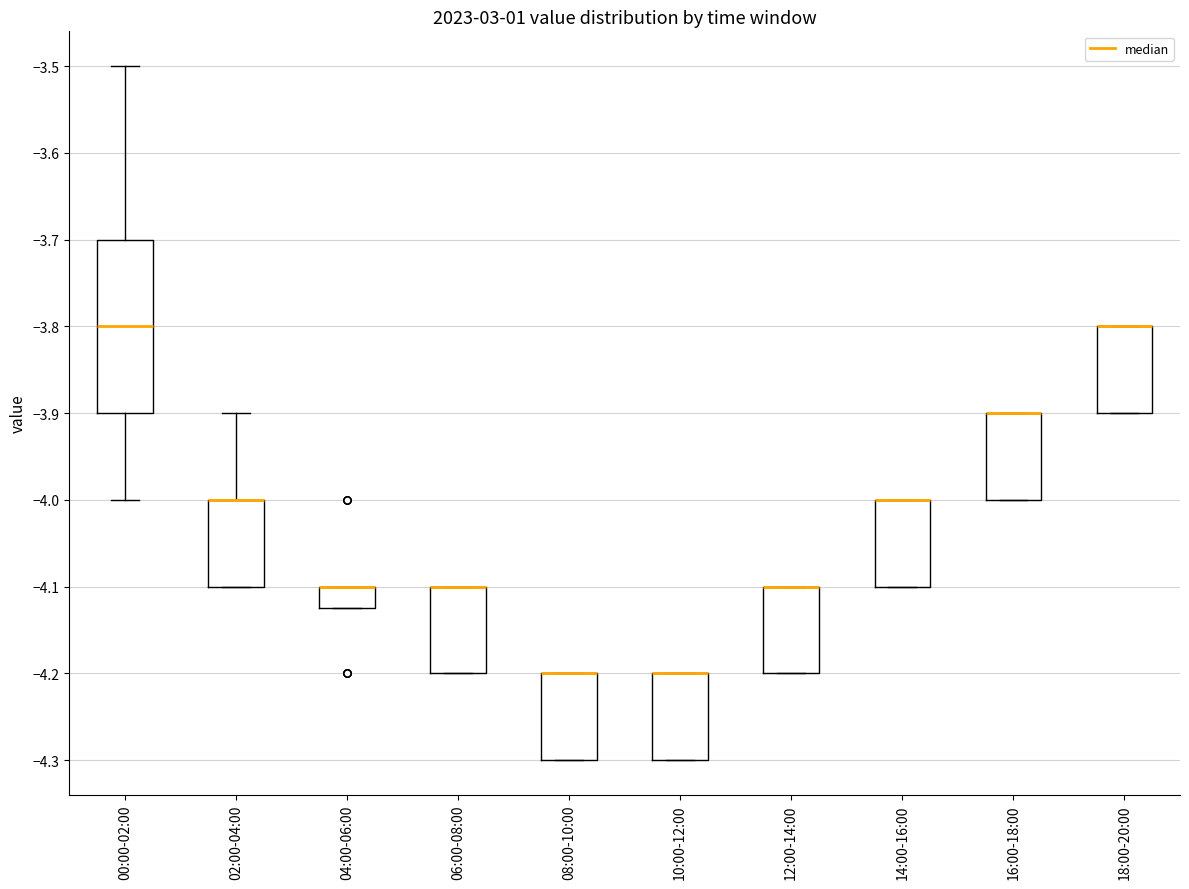

Reading left to right, read every box against the y-axis: the position of its median line, the range the box covers, and the ends of its whiskers. The values are not printed on the chart, so give them approximately, as read against the axis.

00:00-02:00: median -3.80, box -3.90 to -3.70, whiskers -4.00 to -3.50
02:00-04:00: median -4.00 (drawn on the box's upper edge), box -4.10 to -4.00, whiskers -4.10 to -3.90
04:00-06:00: median -4.10 (drawn on the box's upper edge), box -4.12 to -4.10, whiskers -4.12 to -4.10
06:00-08:00: median -4.10 (drawn on the box's upper edge), box -4.20 to -4.10, whiskers -4.20 to -4.10
08:00-10:00: median -4.20 (drawn on the box's upper edge), box -4.30 to -4.20, whiskers -4.30 to -4.20
10:00-12:00: median -4.20 (drawn on the box's upper edge), box -4.30 to -4.20, whiskers -4.30 to -4.20
12:00-14:00: median -4.10 (drawn on the box's upper edge), box -4.20 to -4.10, whiskers -4.20 to -4.10
14:00-16:00: median -4.00 (drawn on the box's upper edge), box -4.10 to -4.00, whiskers -4.10 to -4.00
16:00-18:00: median -3.90 (drawn on the box's upper edge), box -4.00 to -3.90, whiskers -4.00 to -3.90
18:00-20:00: median -3.80 (drawn on the box's upper edge), box -3.90 to -3.80, whiskers -3.90 to -3.80